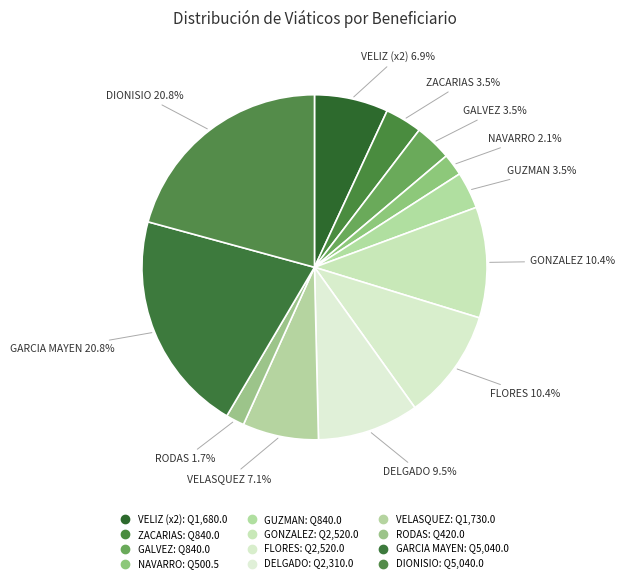

Count the number of slices in the pie.

12